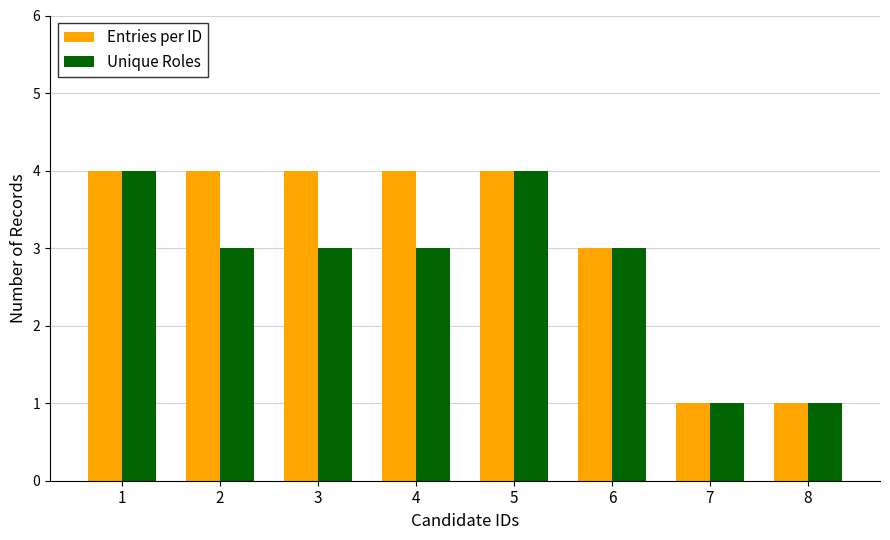

How many groups of bars are there?

8